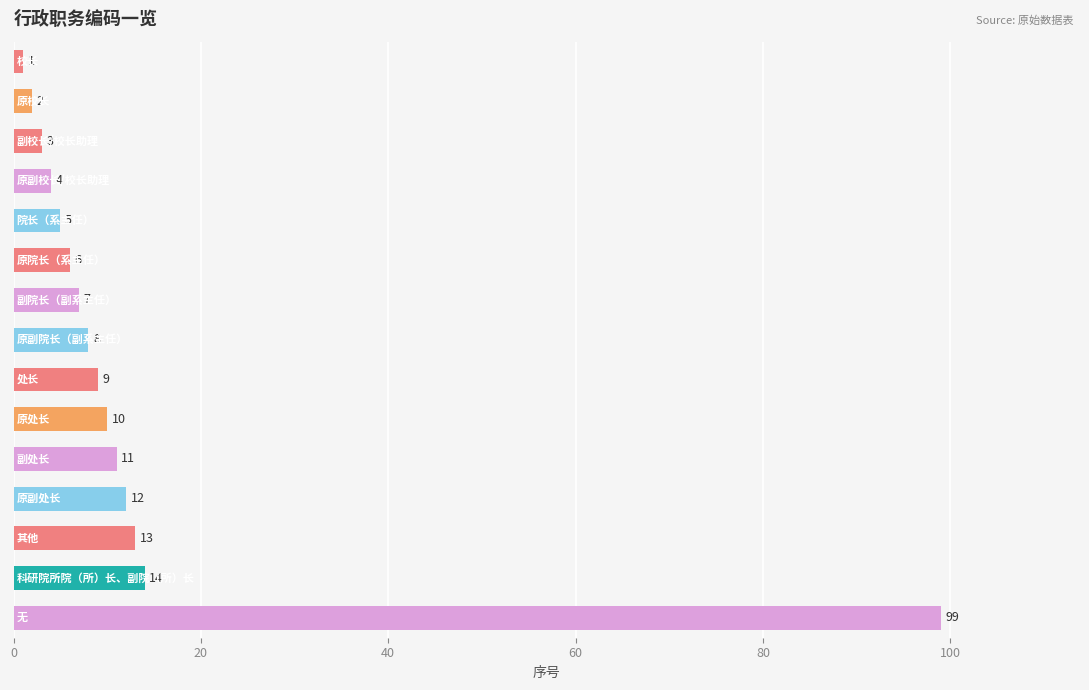

Reading top to bottom, list all the values displayed in this chart.

1	2	3	4	5	6	7	8	9	10	11	12	13	14	99